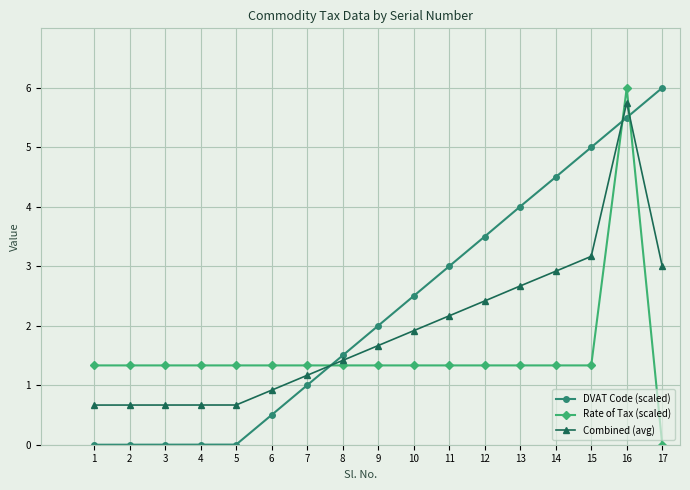

Between 12 and 17, which series saw the biggest shift?

DVAT Code (scaled)